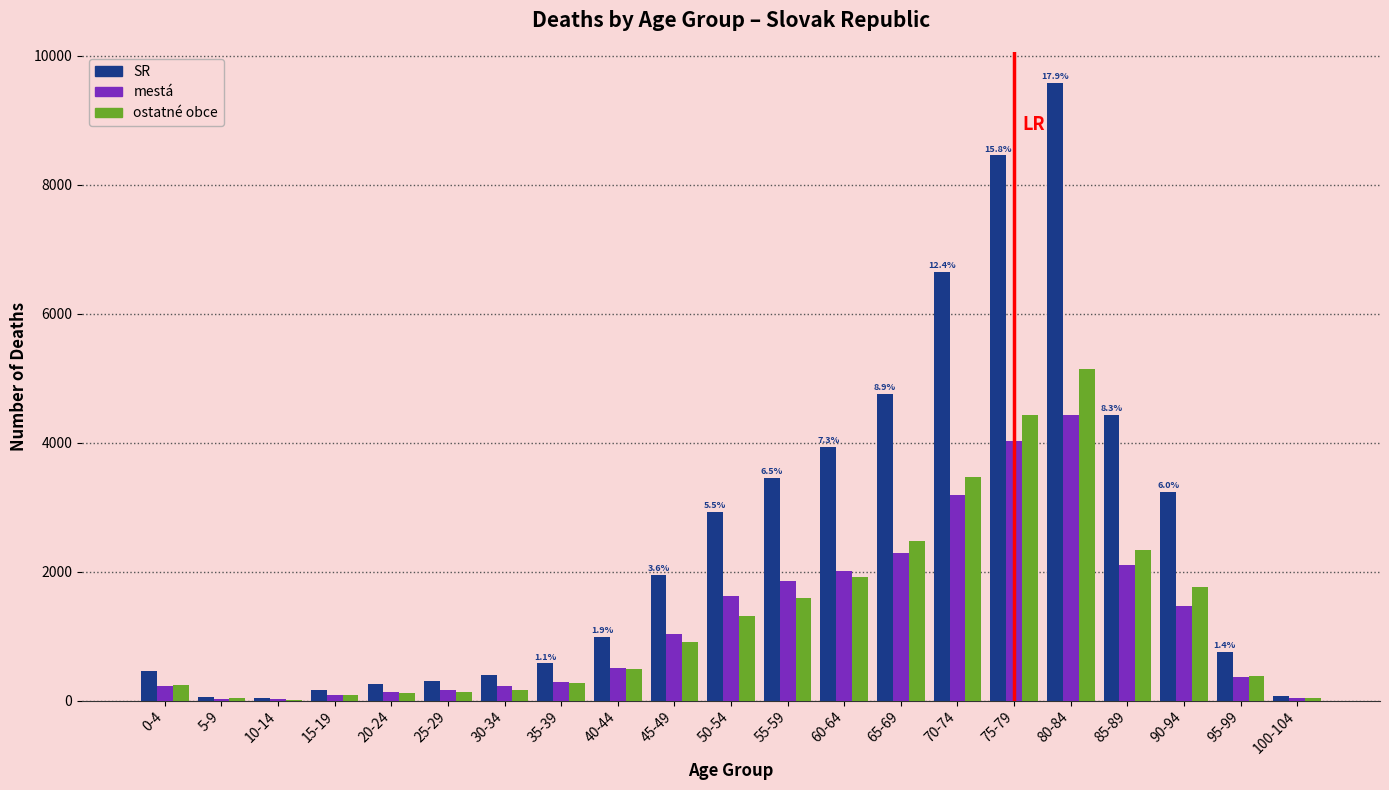

What is the highest value of the SR series?

9578